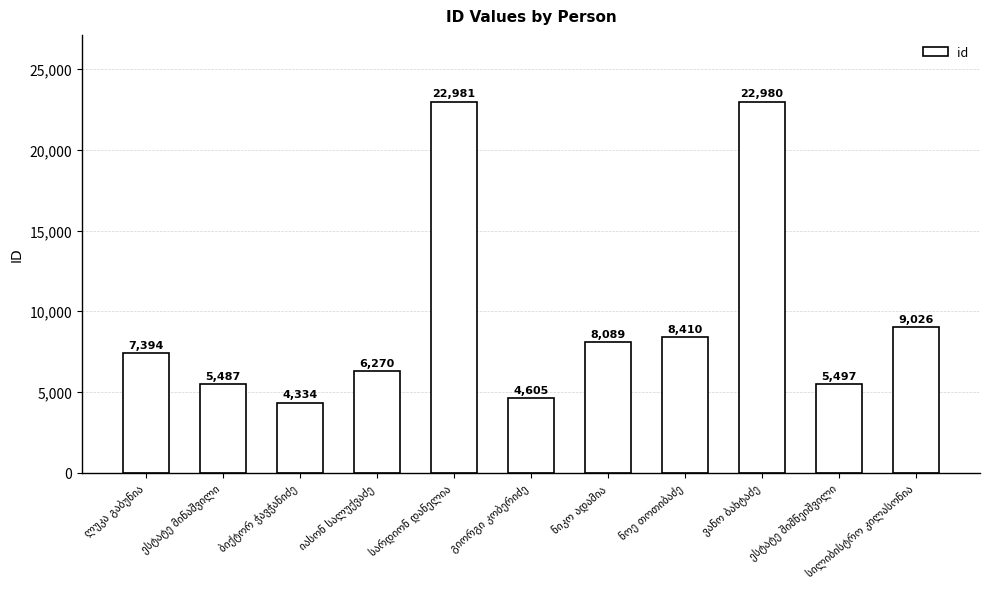

Are the bars grouped side by side (vs. stacked)?

No